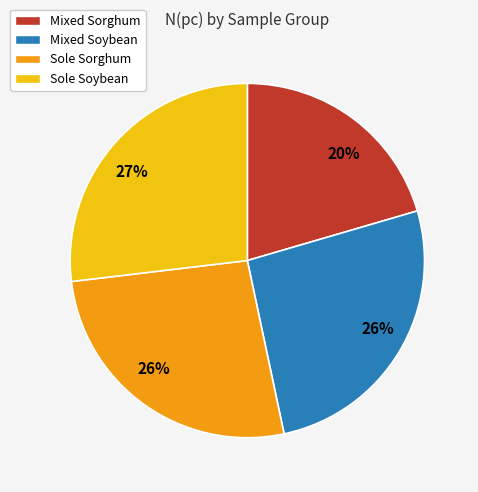

To the nearest percent, what is the average slice percentage?

25%